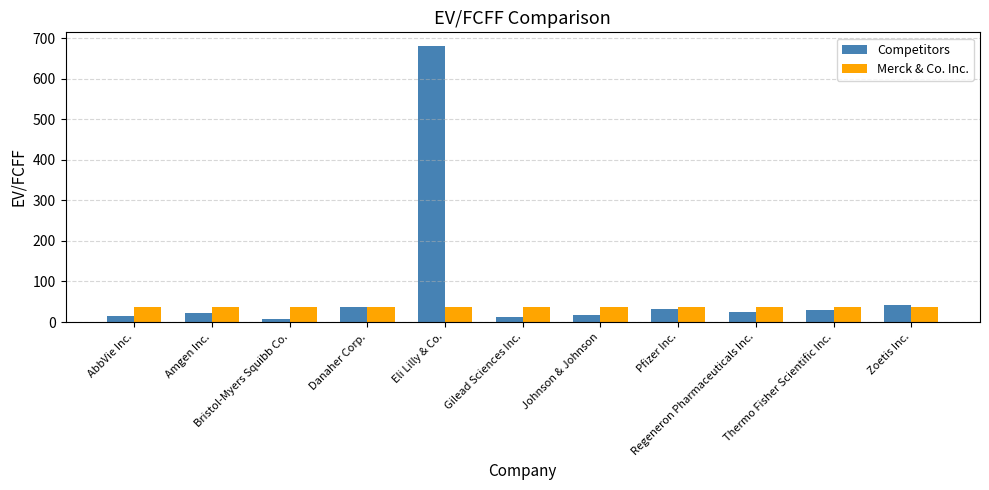

What is the sum of all Merck & Co. Inc. values?

418.4